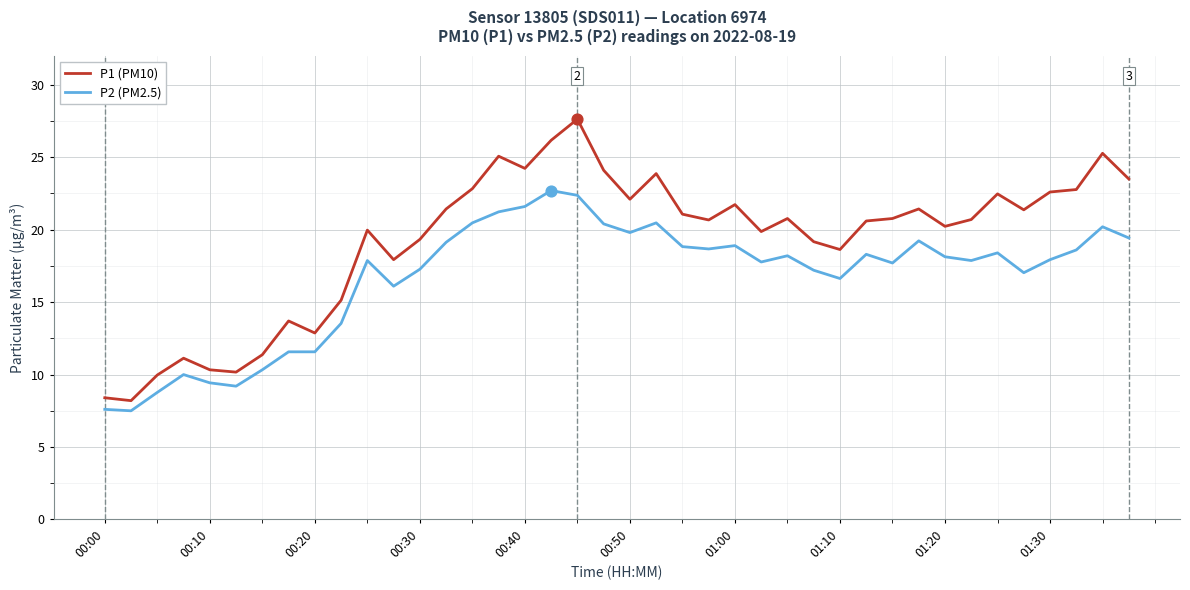

What are all the series names shown in the legend?

P1 (PM10), P2 (PM2.5)